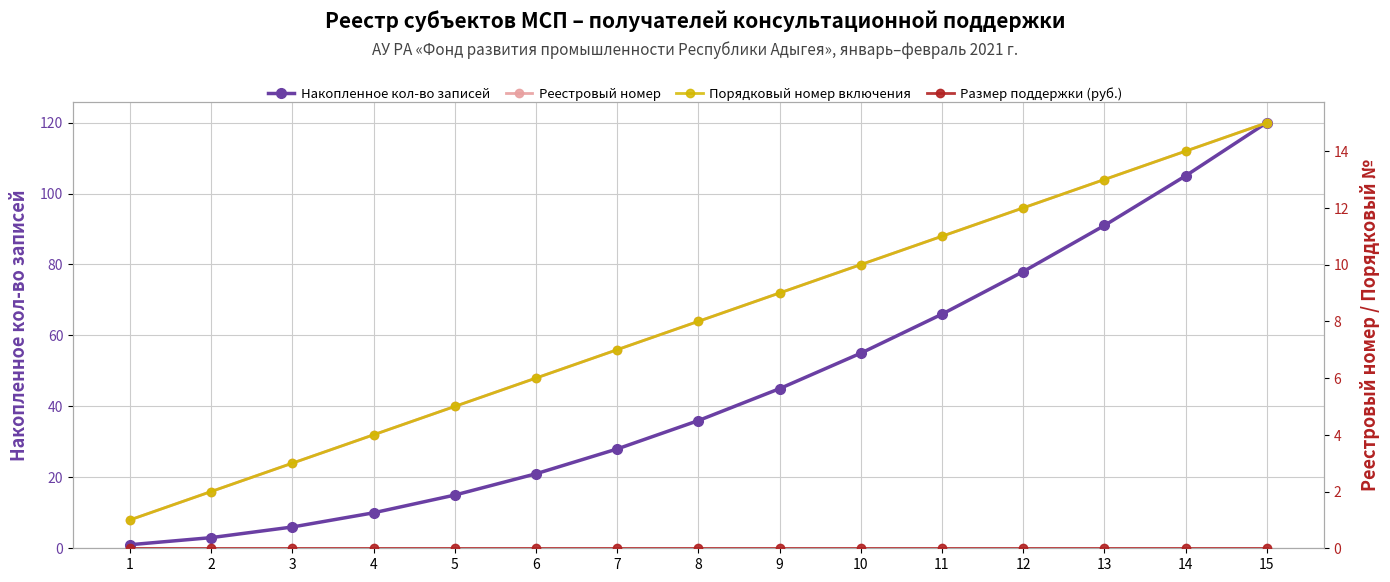

Is this an area chart (filled region under the line)?

No